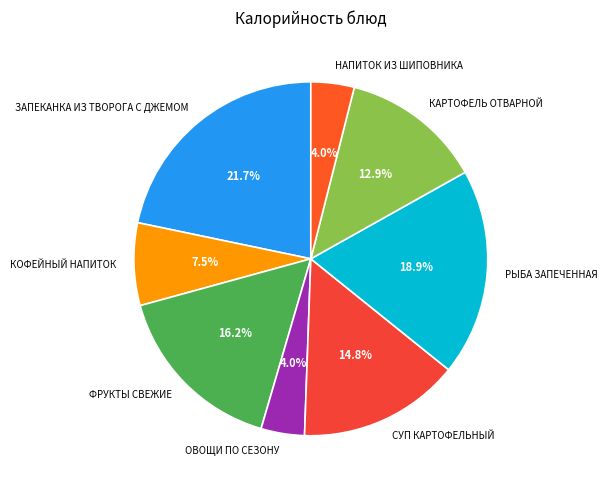

What percentage is NOT represented by РЫБА ЗАПЕЧЕННАЯ?

81.1%